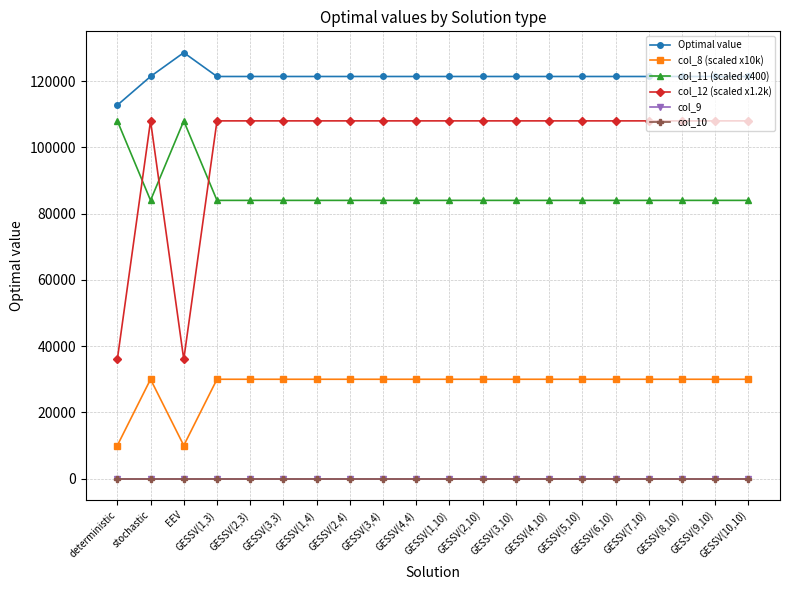

Is it true that col_12 (scaled x1.2k) equals 57984 at GESSV(9,10)?

False